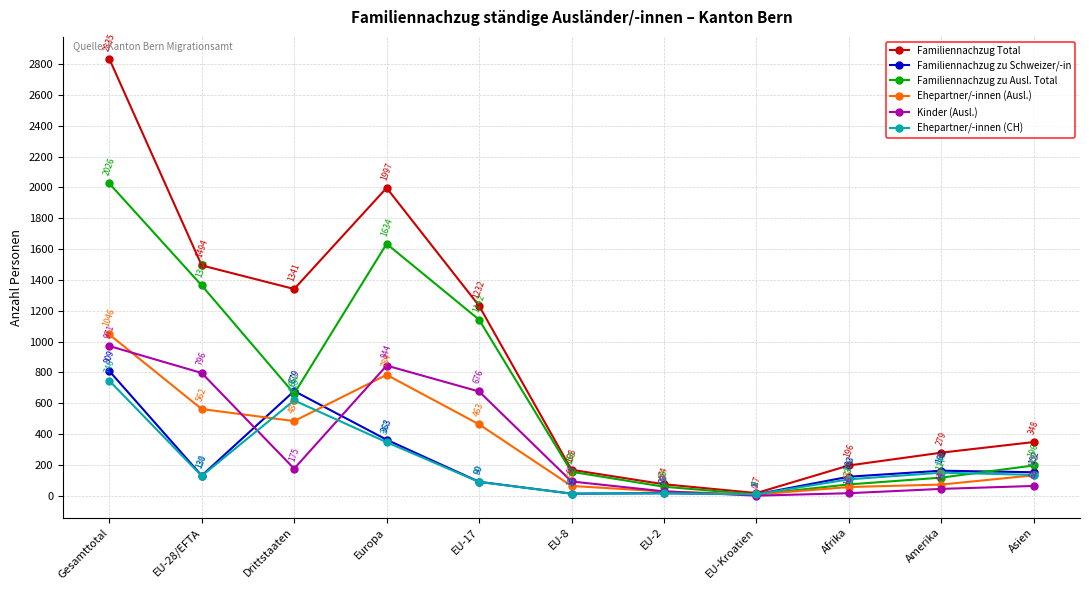

Reading left to right, extract all data points from this chart.

Familiennachzug Total: Gesamttotal=2835	EU-28/EFTA=1494	Drittstaaten=1341	Europa=1997	EU-17=1232	EU-8=168	EU-2=74	EU-Kroatien=17	Afrika=196	Amerika=279	Asien=348
Familiennachzug zu Schweizer/-in: Gesamttotal=809	EU-28/EFTA=130	Drittstaaten=679	Europa=363	EU-17=90	EU-8=13	EU-2=16	EU-Kroatien=9	Afrika=123	Amerika=162	Asien=152
Familiennachzug zu Ausl. Total: Gesamttotal=2026	EU-28/EFTA=1364	Drittstaaten=662	Europa=1634	EU-17=1142	EU-8=155	EU-2=58	EU-Kroatien=8	Afrika=73	Amerika=117	Asien=196
Ehepartner/-innen (Ausl.): Gesamttotal=1046	EU-28/EFTA=562	Drittstaaten=484	Europa=784	EU-17=463	EU-8=63	EU-2=27	EU-Kroatien=8	Afrika=56	Amerika=72	Asien=132
Kinder (Ausl.): Gesamttotal=971	EU-28/EFTA=796	Drittstaaten=175	Europa=844	EU-17=676	EU-8=92	EU-2=28	EU-Kroatien=0	Afrika=16	Amerika=44	Asien=63
Ehepartner/-innen (CH): Gesamttotal=746	EU-28/EFTA=128	Drittstaaten=618	Europa=347	EU-17=89	EU-8=13	EU-2=15	EU-Kroatien=9	Afrika=106	Amerika=149	Asien=135